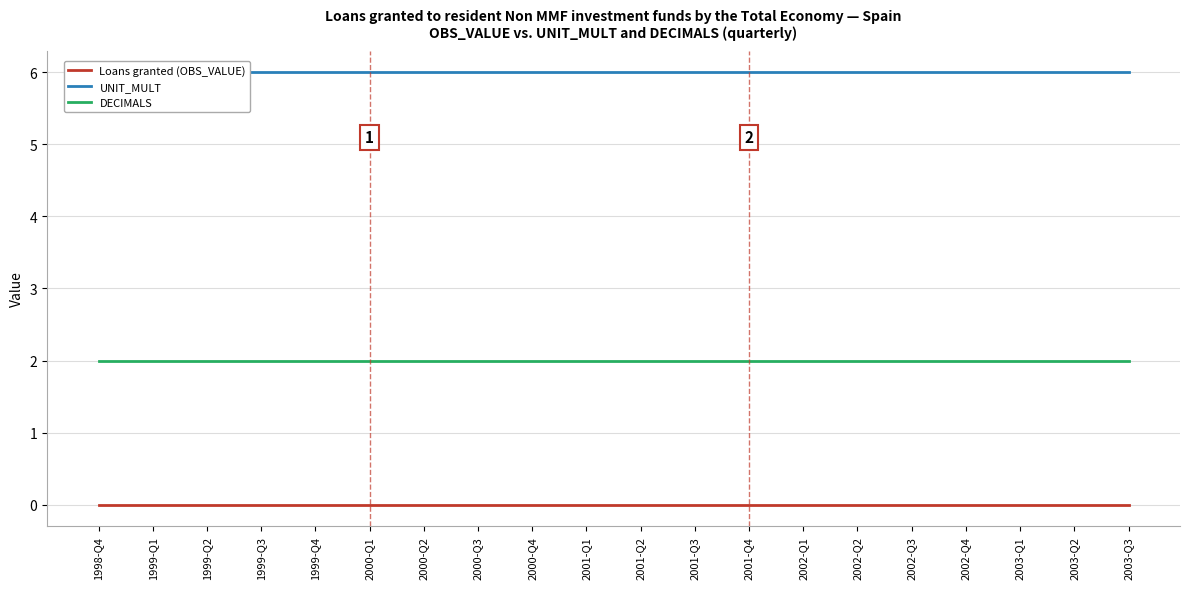

At how many categories does at least one series exceed 1?

20